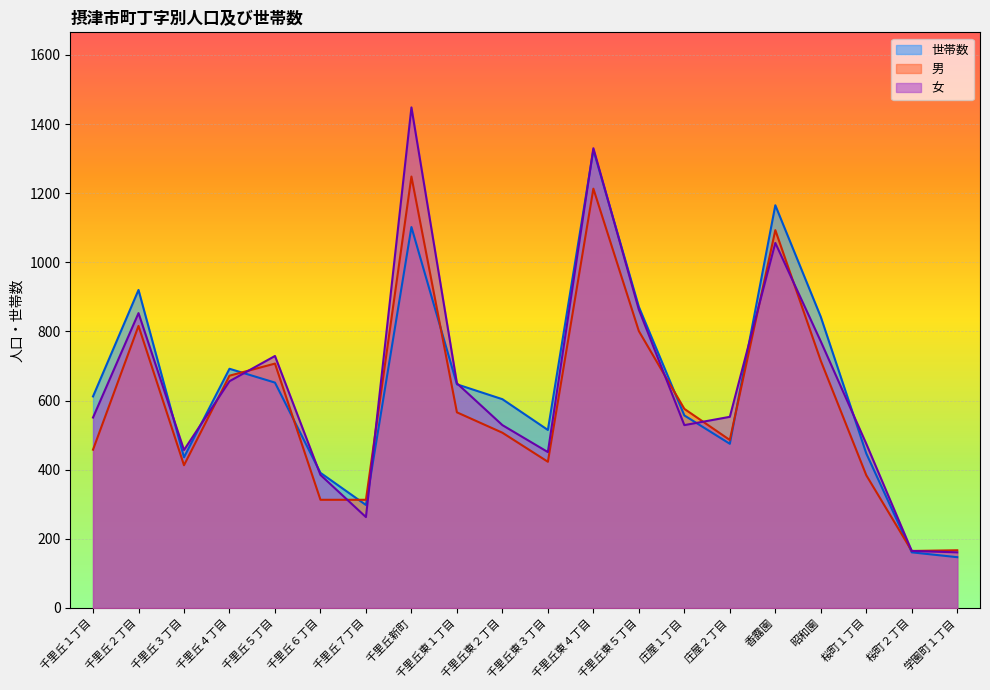

How many distinct data groups are displayed?

3